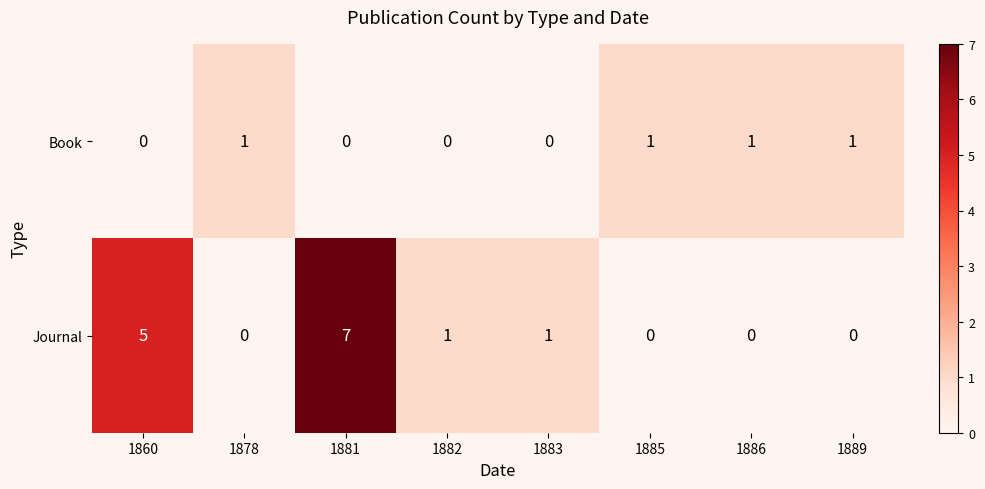

Reading left to right, list all the values displayed in this chart.

Book: 0	1	0	0	0	1	1	1
Journal: 5	0	7	1	1	0	0	0